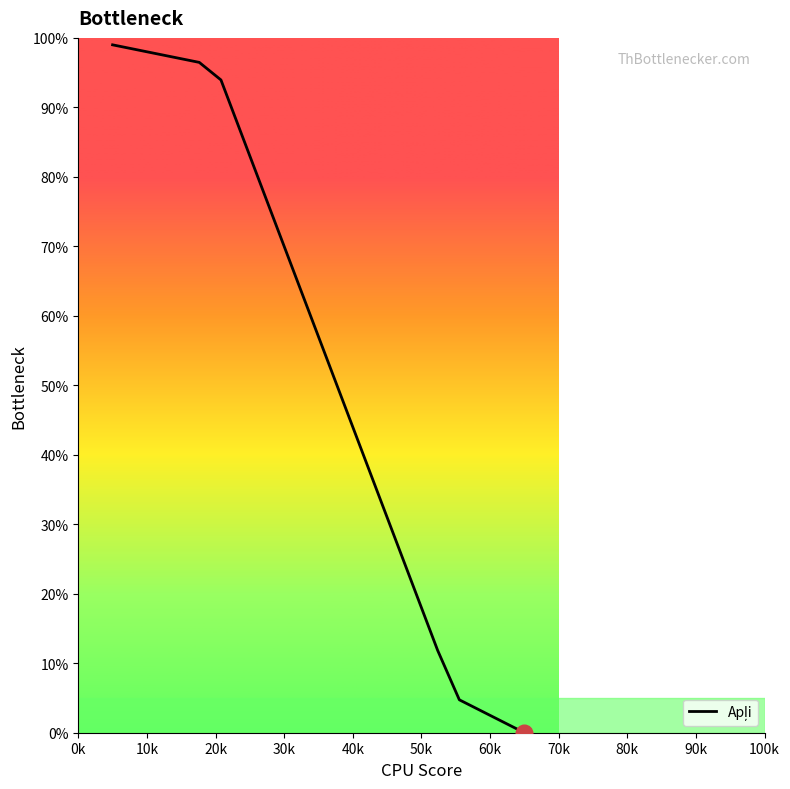

True or false: there are more than 0 points higher than both neighbors.

False